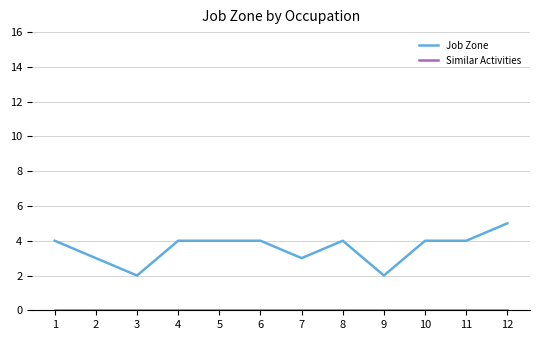

The value of Job Zone at 5 is 4. True or false?

True